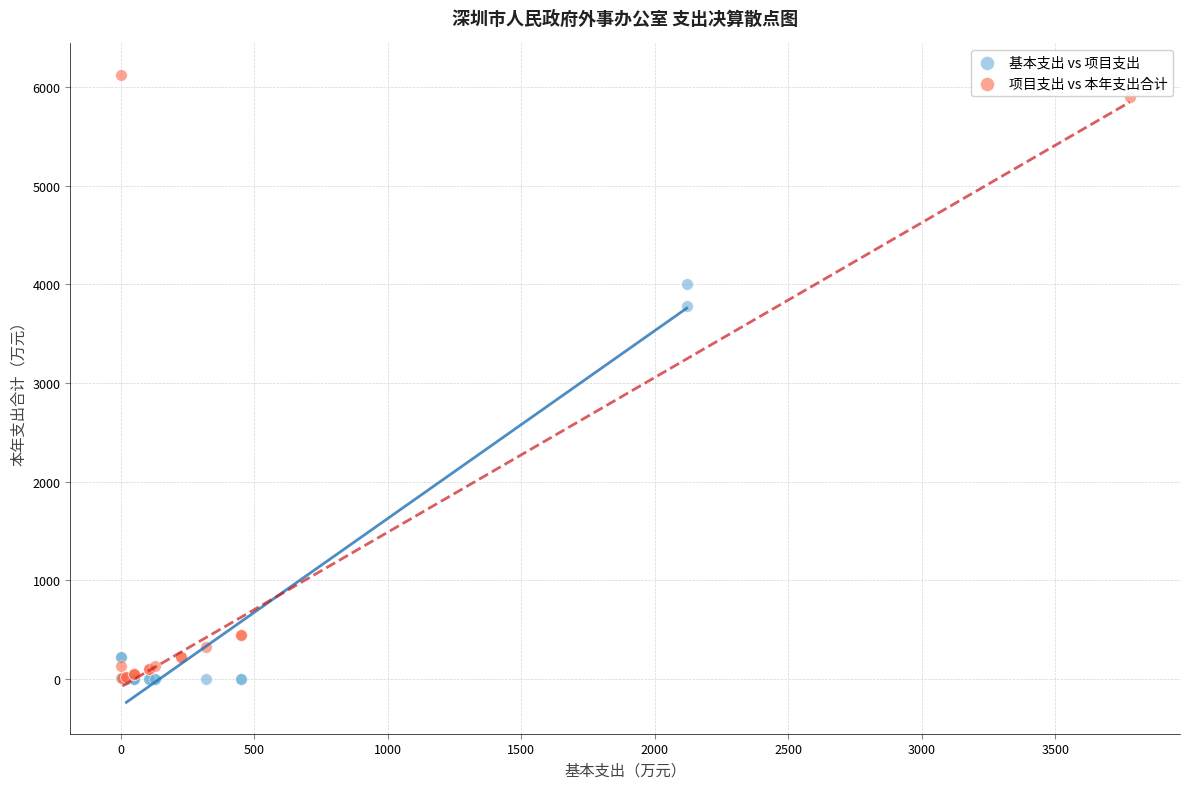

Which series has the largest Y range (max minus min)?

项目支出 vs 本年支出合计